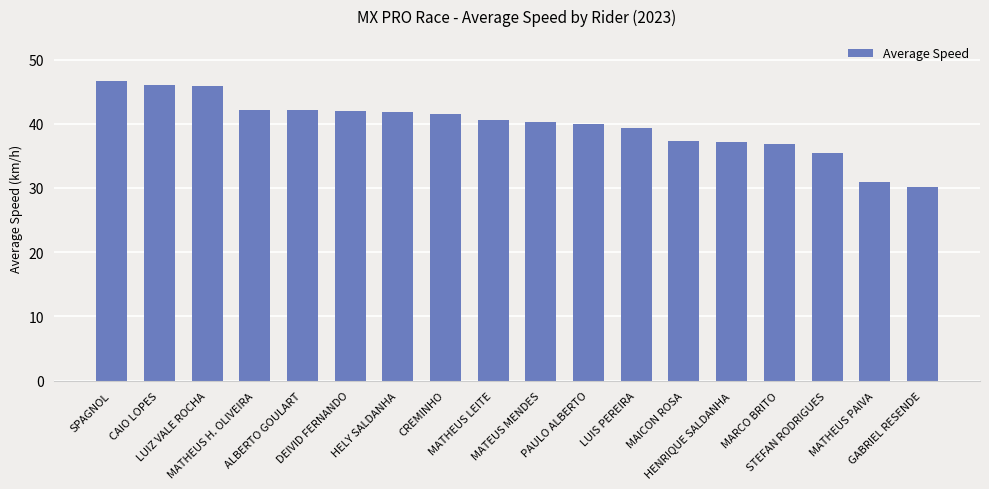

Count the number of data series in this chart.

1